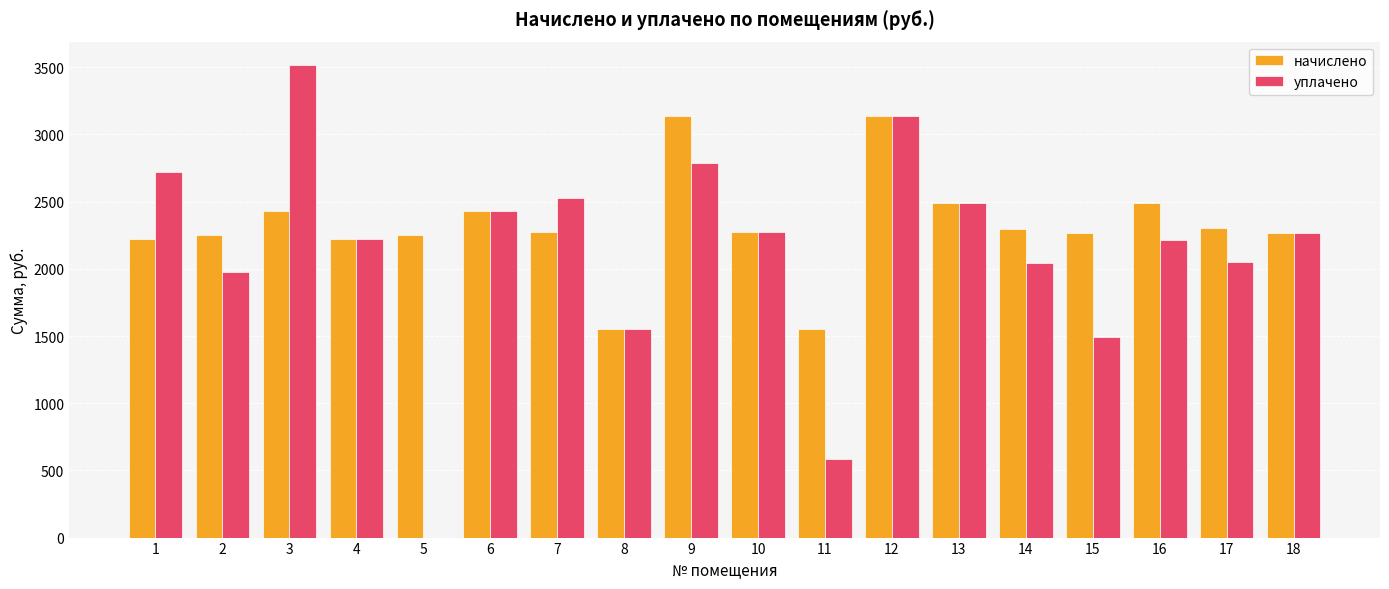

What is the difference between the уплачено values at 5 and 14?

2040.2